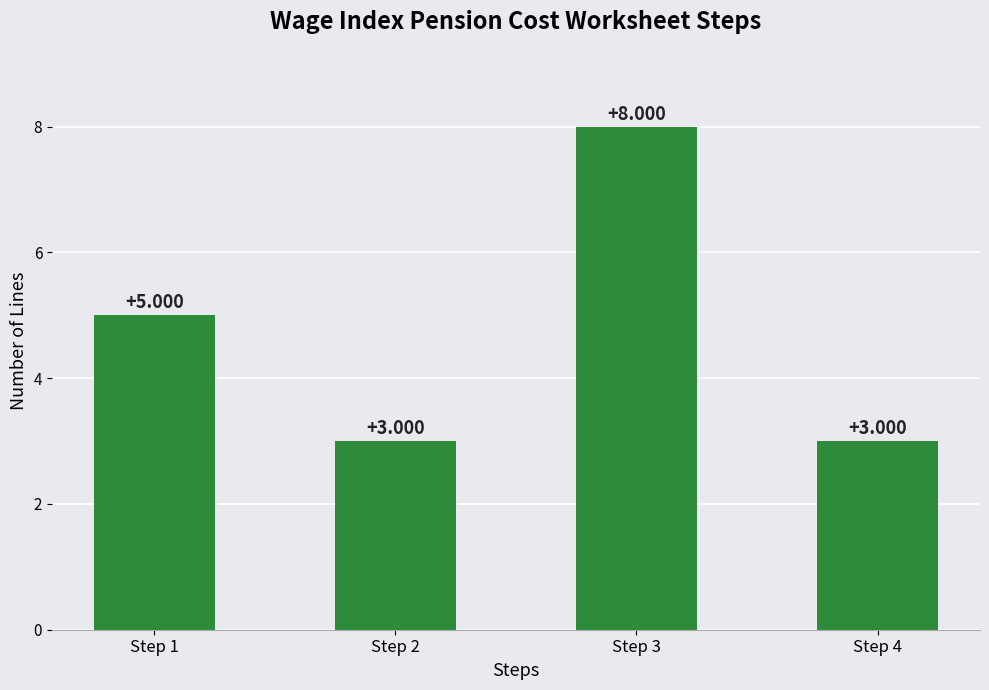

Does the chart contain any negative values?

No